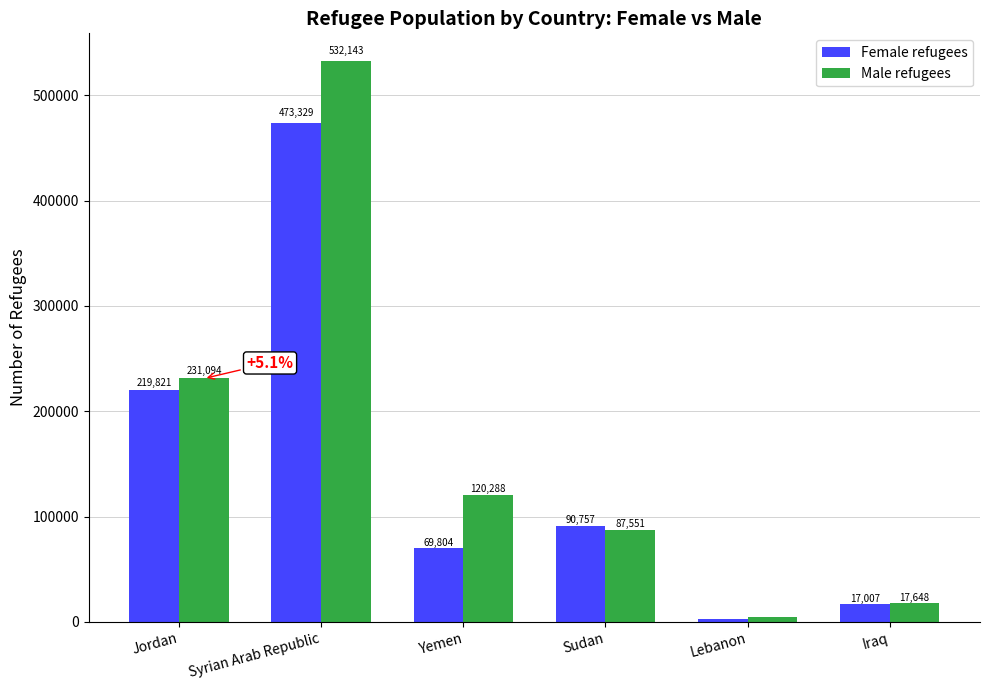

Where does the Female refugees series first go above 90757?

Jordan